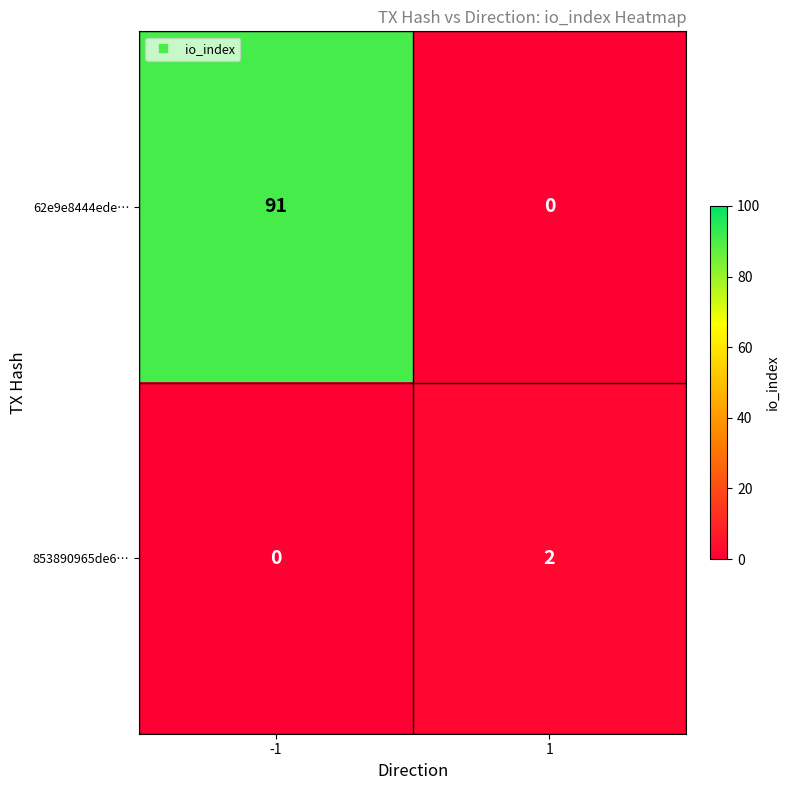

Count the number of categories in the chart.

2